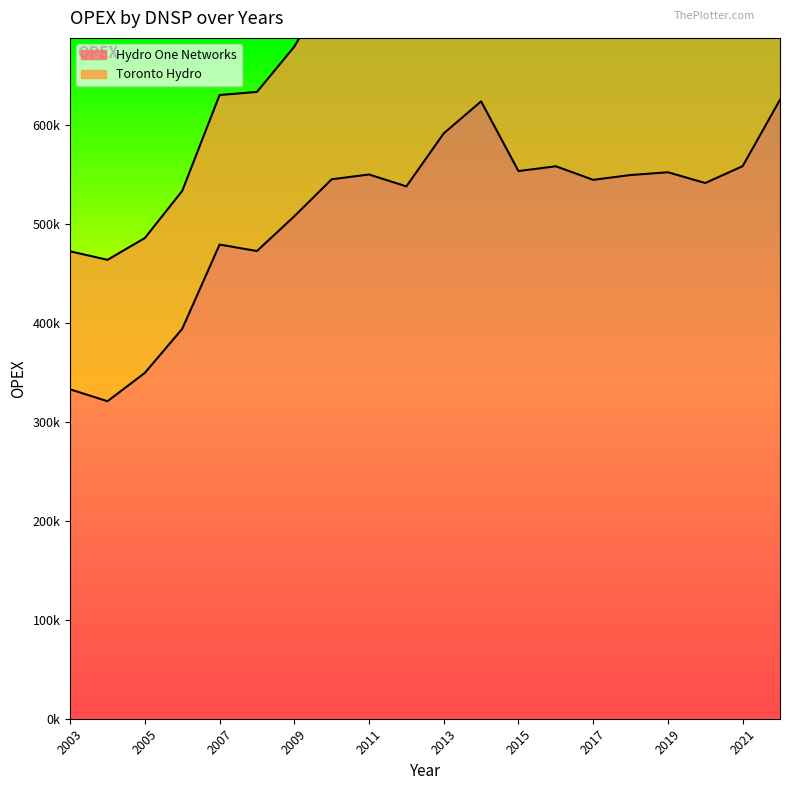

The value at 2003 is 469198.7. True or false?

False